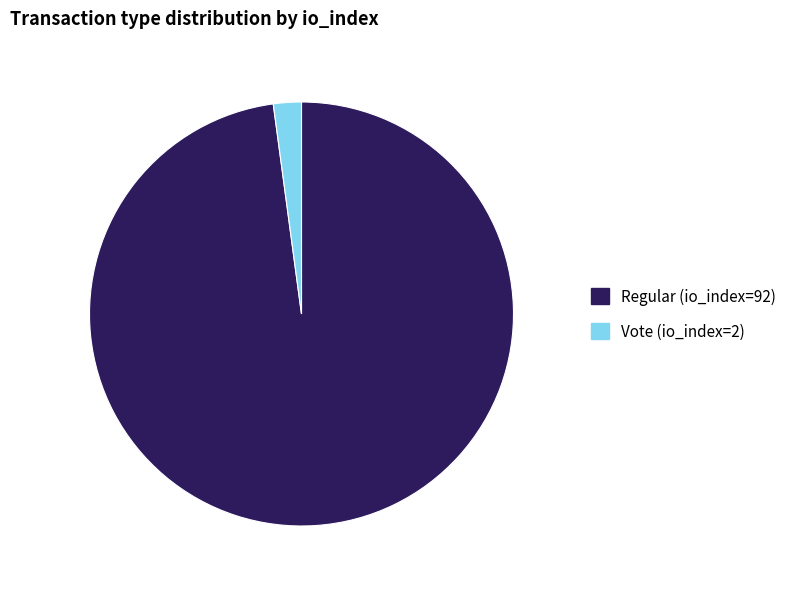

Which category has the biggest portion of the pie?

Regular (io_index=92)